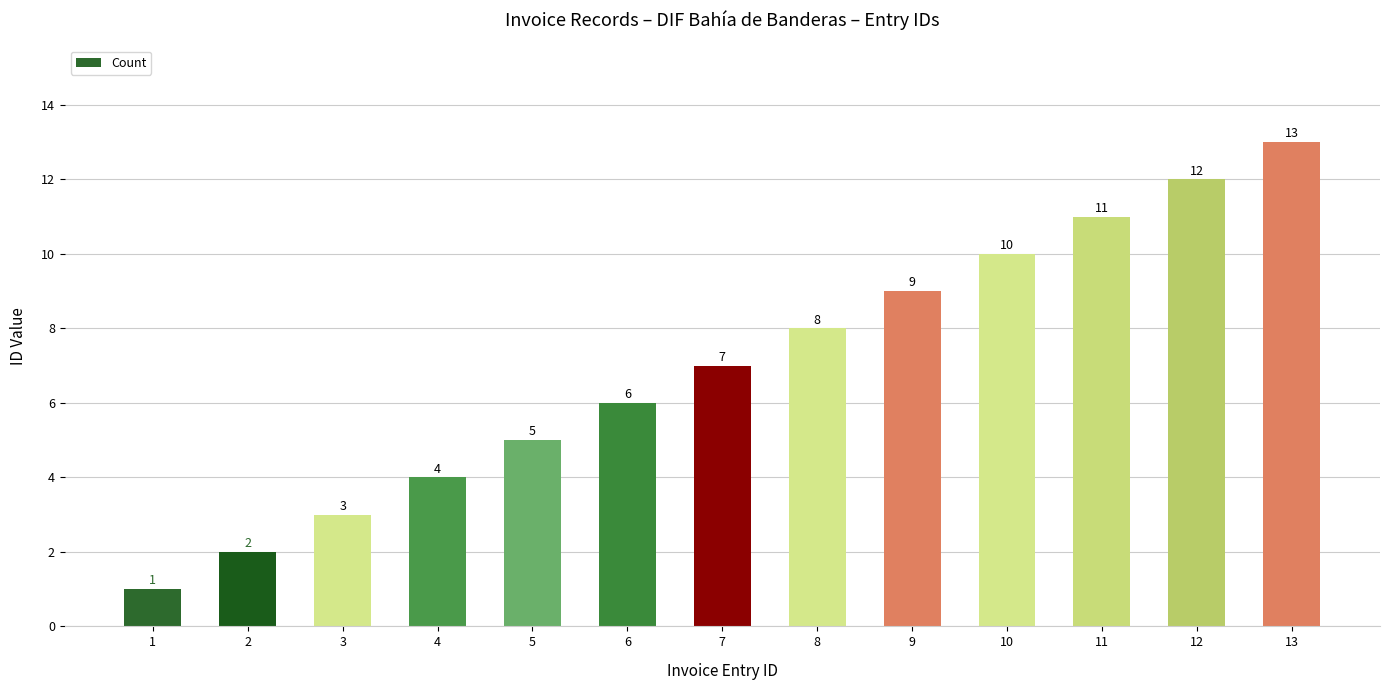

What is the sum of the values at 10 and 8?

18